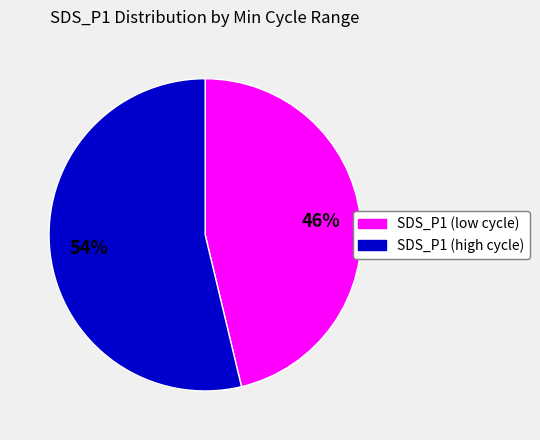

Does any single category account for the majority?

Yes